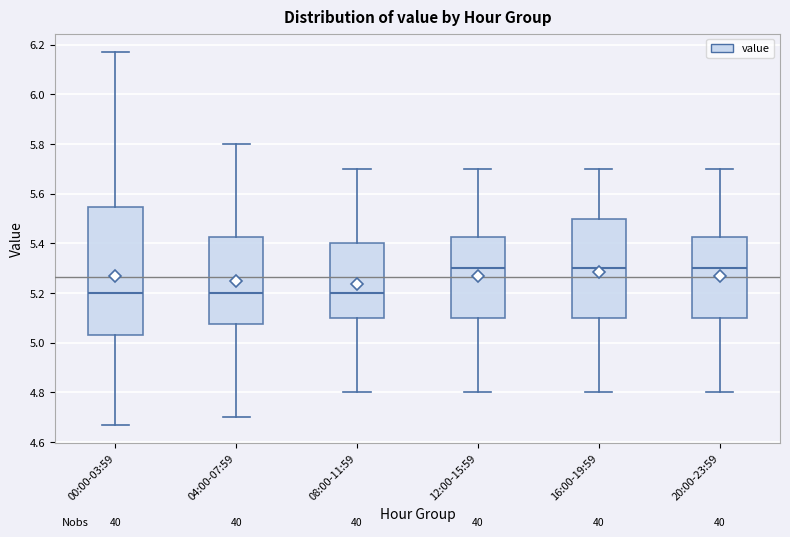

Reading left to right, read every box against the y-axis: the position of its median line, the range the box covers, and the ends of its whiskers. The values are not printed on the chart, so give them approximately, as read against the axis.

00:00-03:59: median 5.20, box 5.04 to 5.54, whiskers 4.68 to 6.18
04:00-07:59: median 5.20, box 5.08 to 5.42, whiskers 4.70 to 5.80
08:00-11:59: median 5.20, box 5.10 to 5.40, whiskers 4.80 to 5.70
12:00-15:59: median 5.30, box 5.10 to 5.42, whiskers 4.80 to 5.70
16:00-19:59: median 5.30, box 5.10 to 5.50, whiskers 4.80 to 5.70
20:00-23:59: median 5.30, box 5.10 to 5.42, whiskers 4.80 to 5.70